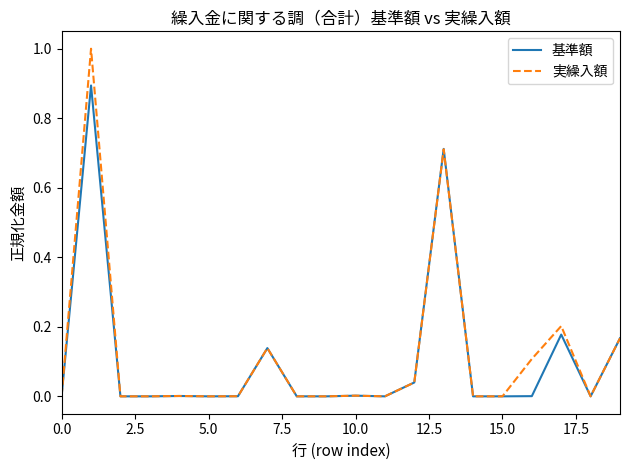

Which series has the largest total across all categories?

実繰入額